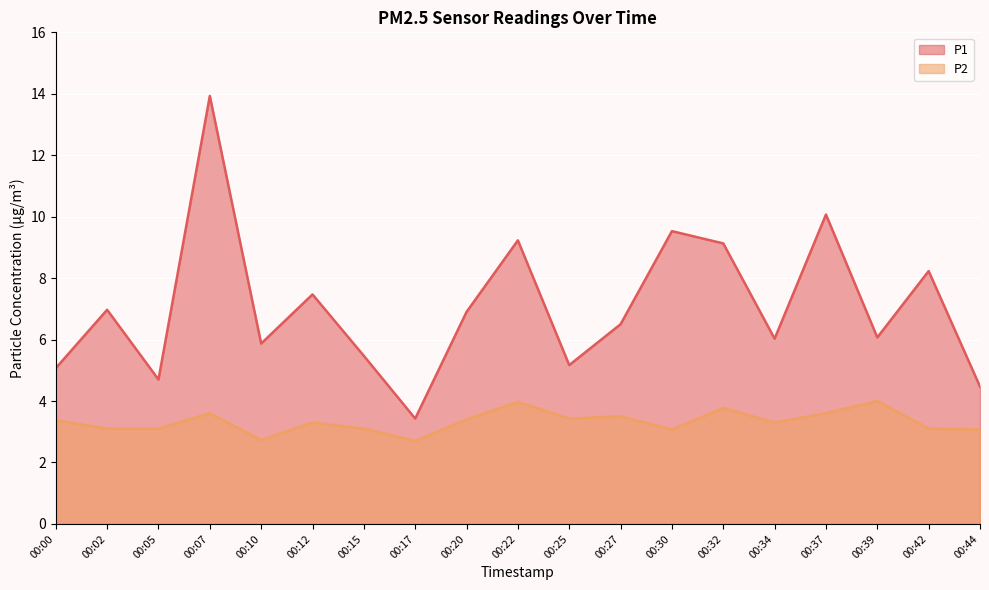

How many lines are shown in the chart?

2